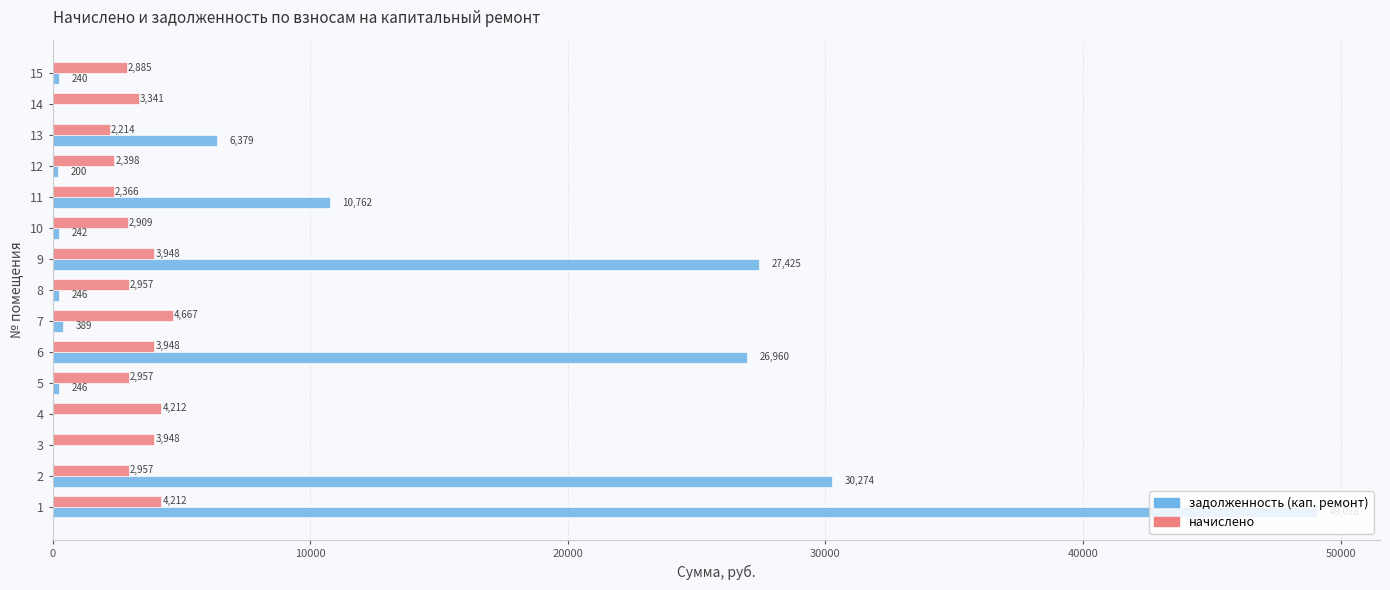

How many series are shown in this chart?

2